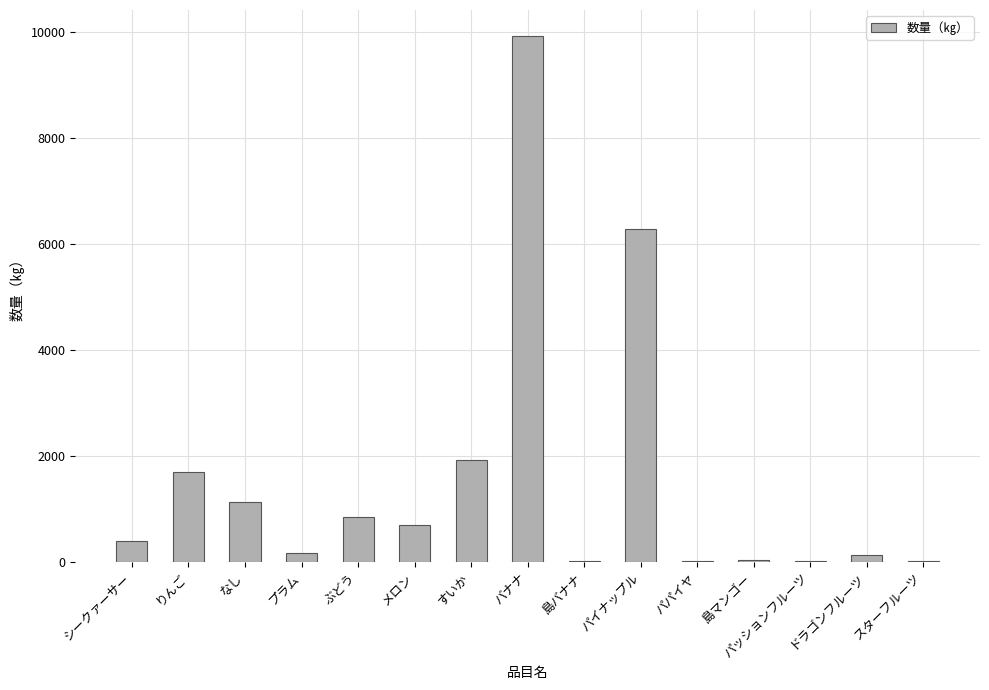

What is the change in value from バナナ to スターフルーツ?

-9905